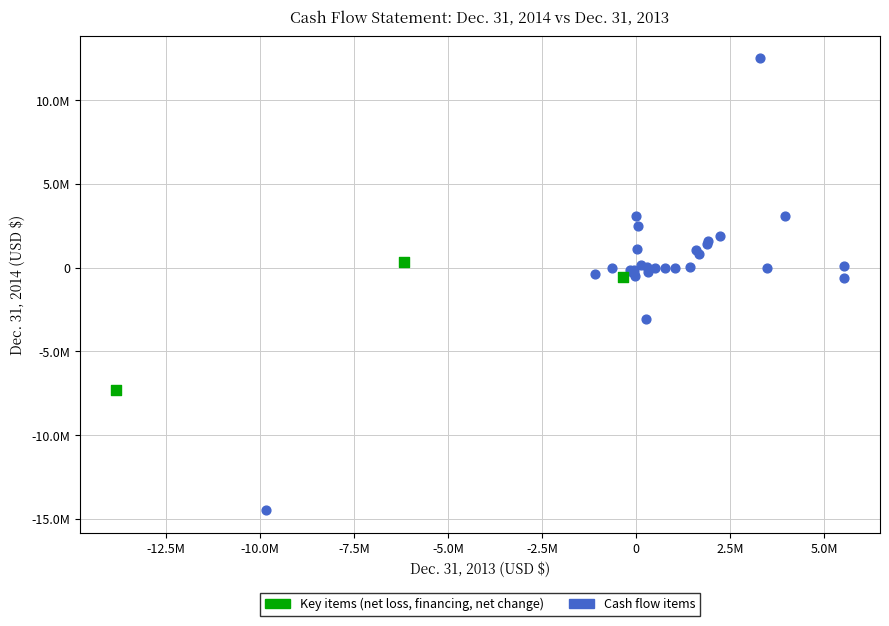

What are all the series names shown in the legend?

Key items (net loss, financing, net change), Cash flow items